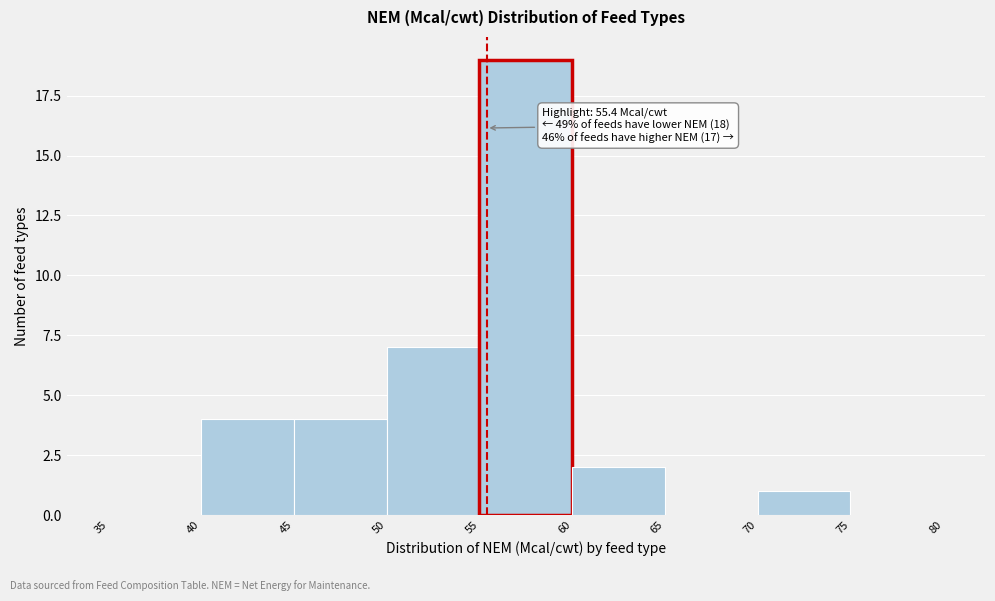

Which range on the x-axis has the tallest bar?

55 to 60